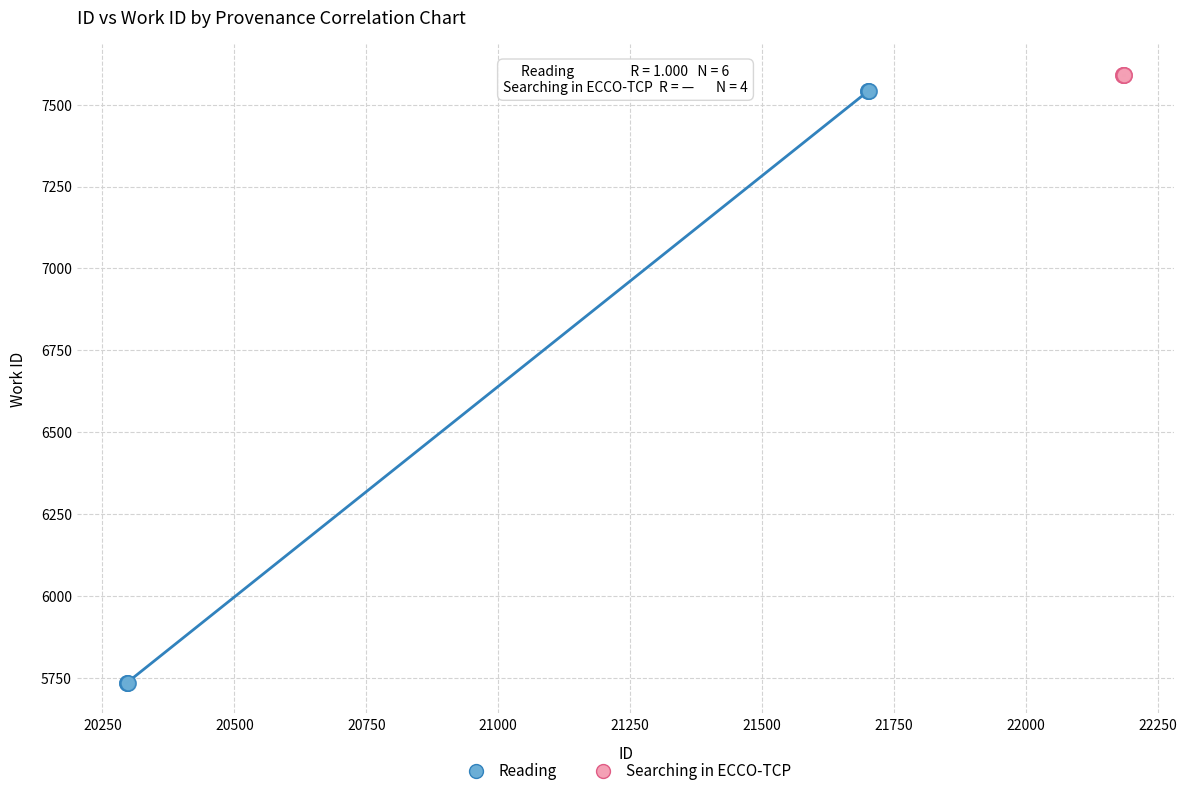

Which series reaches the minimum Y coordinate?

Reading